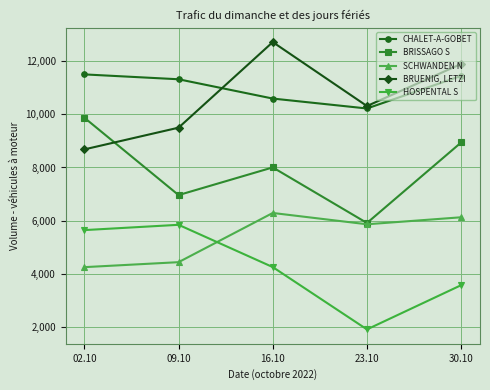

What position from the right is 09.10?

4